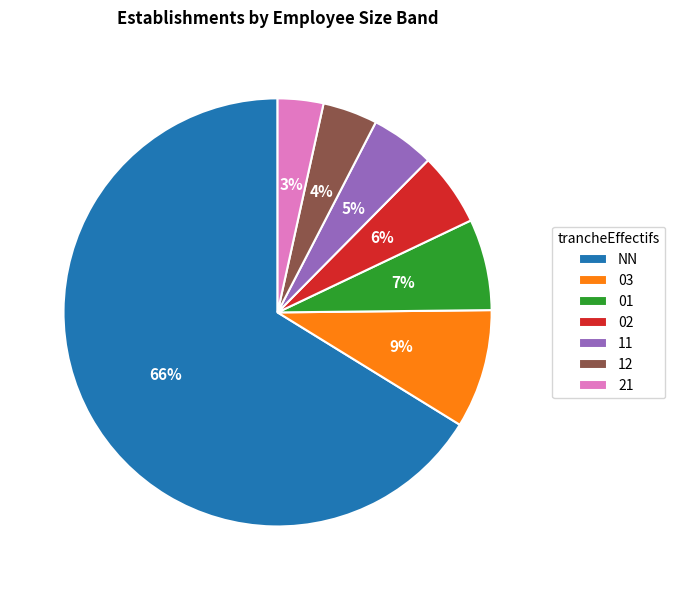

What is the ratio of the value at 03 to the value at 01?

1.3